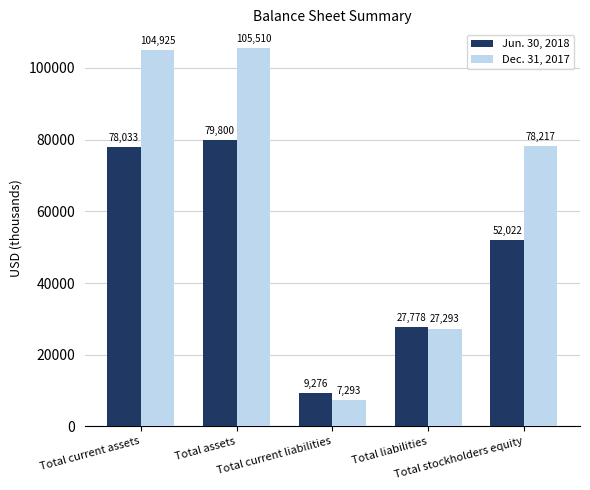

What is the value of the Dec. 31, 2017 bar at the 5th from the left?

78217